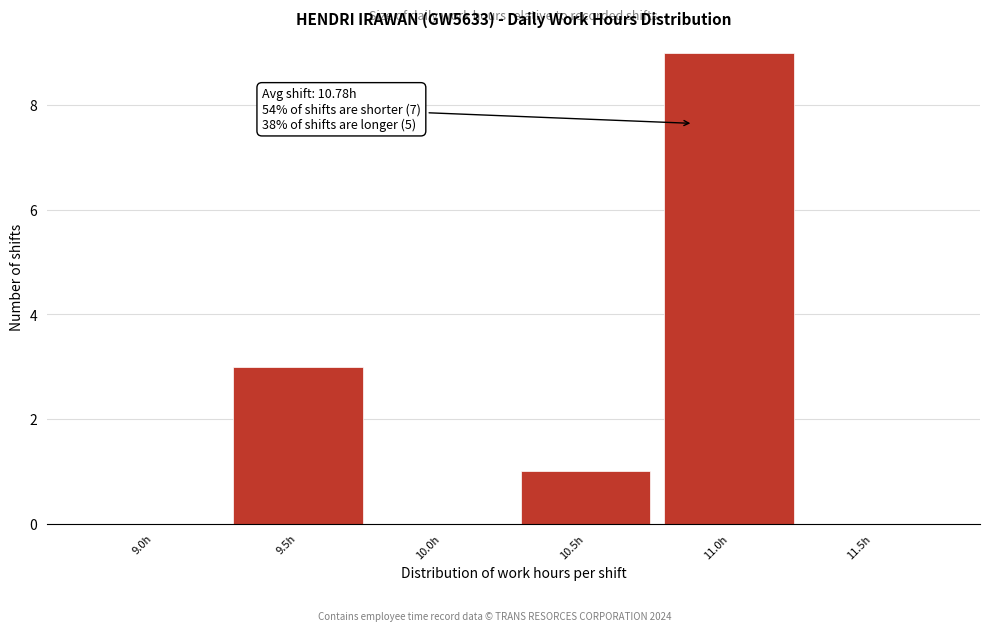

Reading right to left, list all the values displayed in this chart.

11.5h=0	11.0h=9	10.5h=1	10.0h=0	9.5h=3	9.0h=0